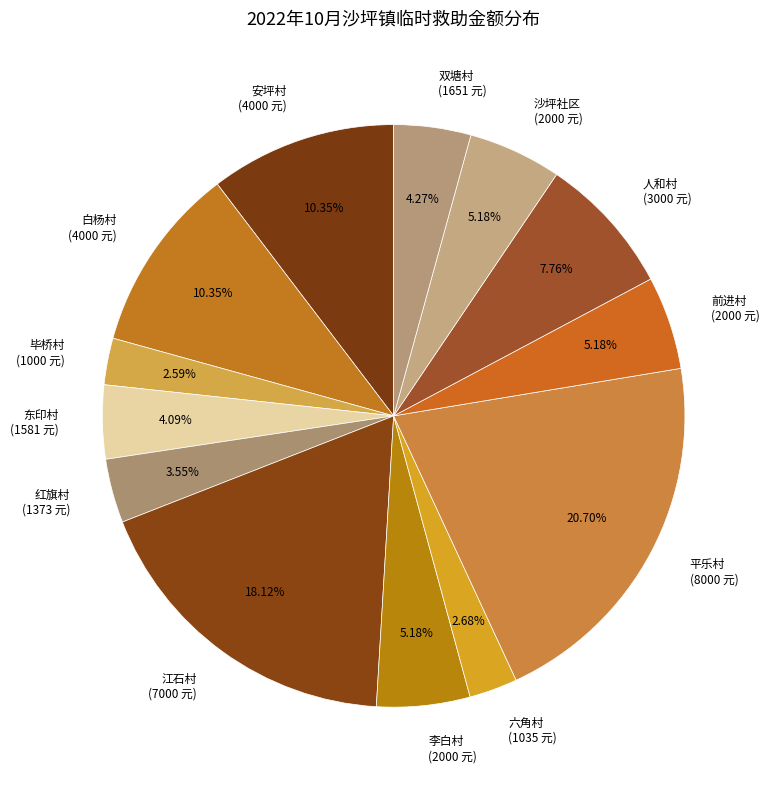

Is 红旗村 the majority of the pie?

No